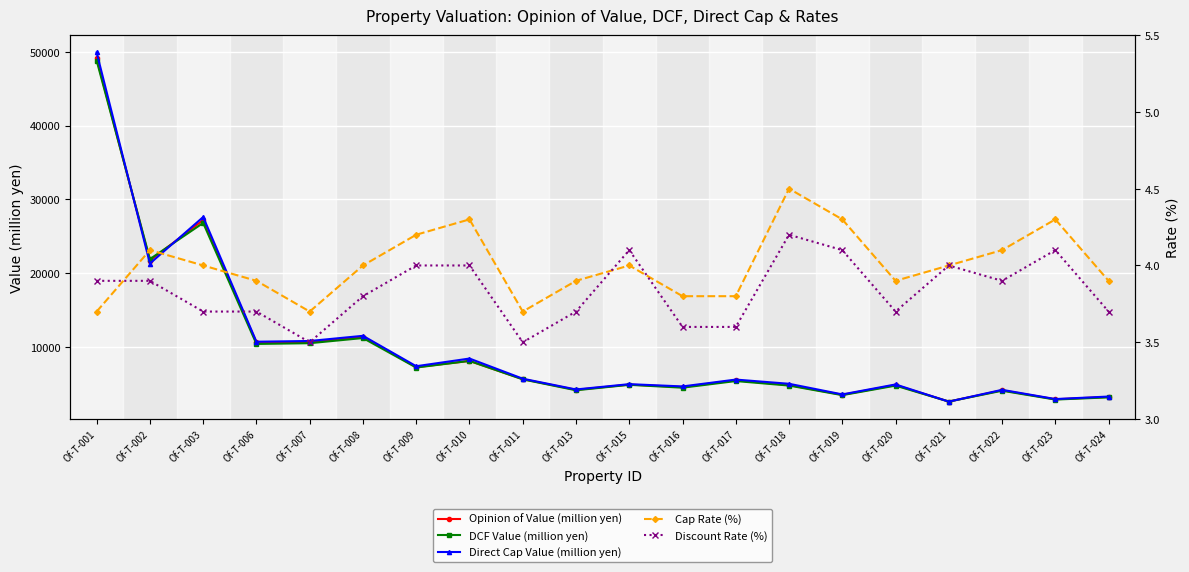

At how many categories does at least one series exceed 30665?

1